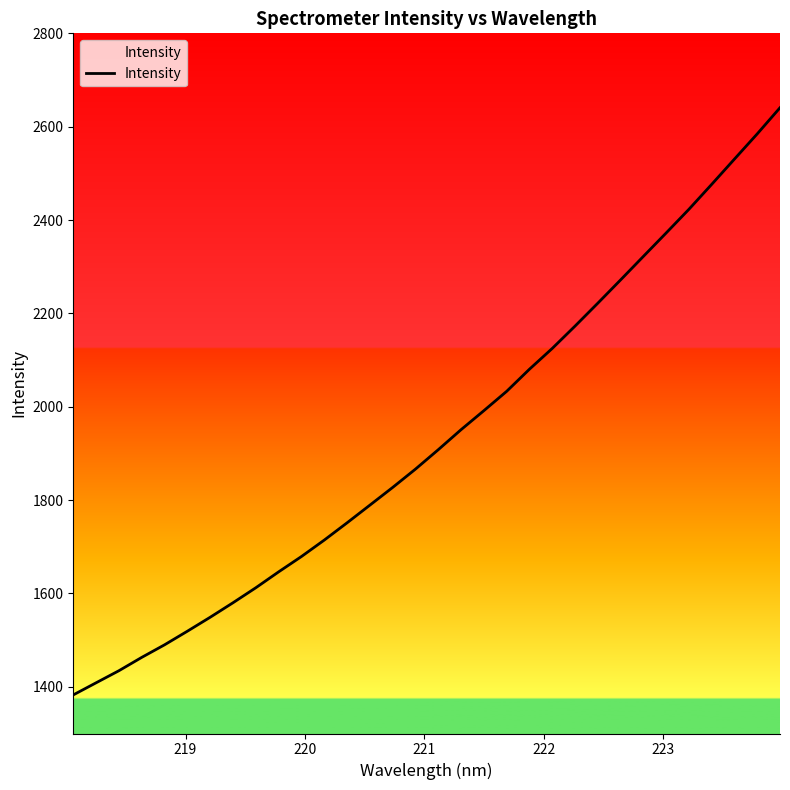

Reading left to right, what are all the values shown in this chart?

1382.7	1408.6	1434.5	1463.1	1490.0	1519.2	1549.1	1580.2	1612.3	1646.3	1679.2	1714.4	1751.4	1789.2	1827.2	1866.4	1908.0	1950.9	1991.6	2033.0	2080.4	2124.9	2172.8	2221.9	2271.7	2322.1	2372.3	2423.0	2476.5	2530.6	2584.6	2640.6